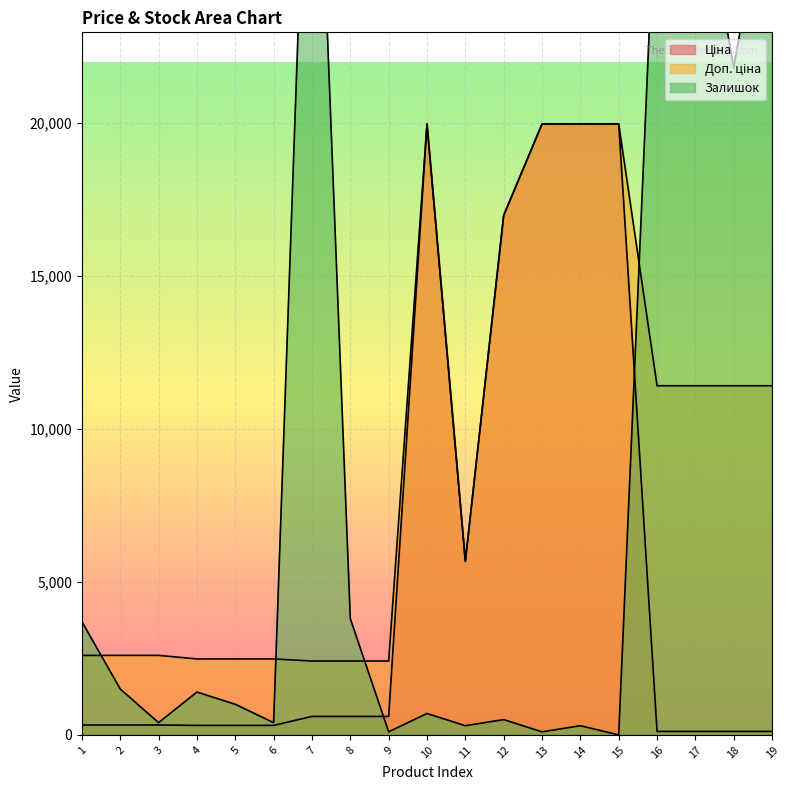

The value of Залишок at 2 is 1500.0. True or false?

True